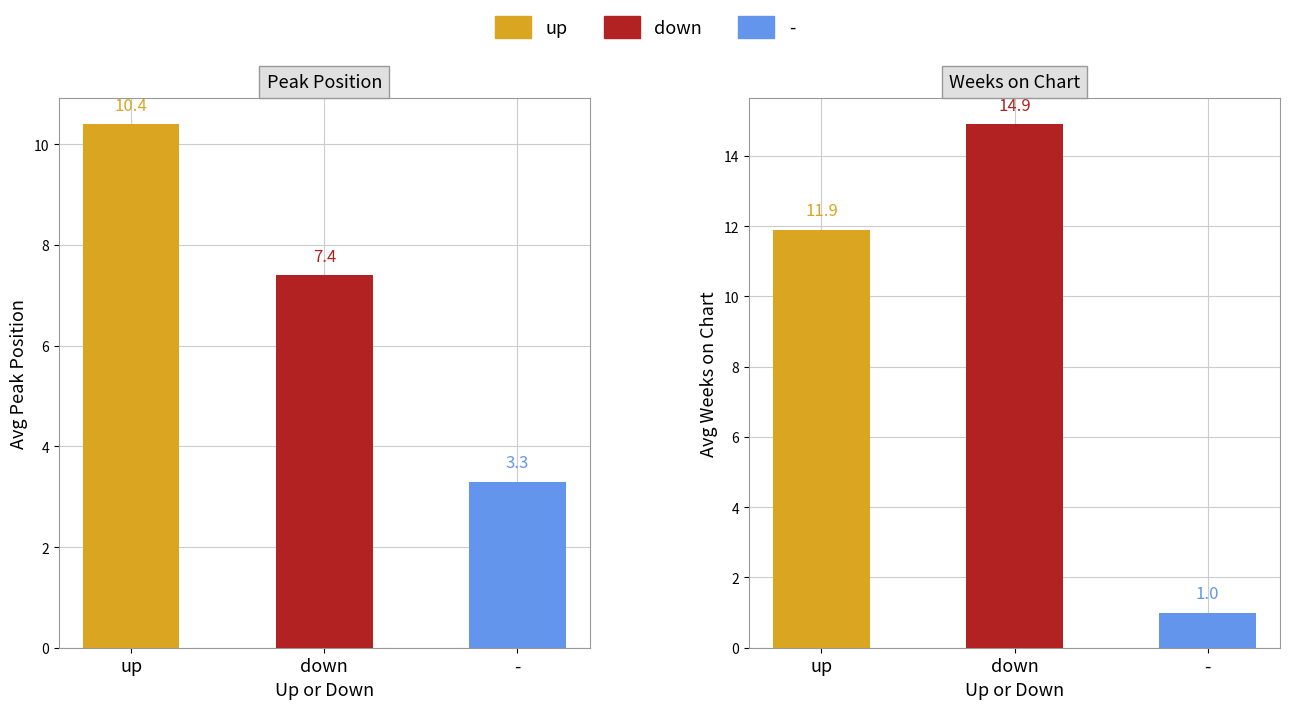

What is the difference between the maximum and minimum values in the Weeks on Chart series?

14